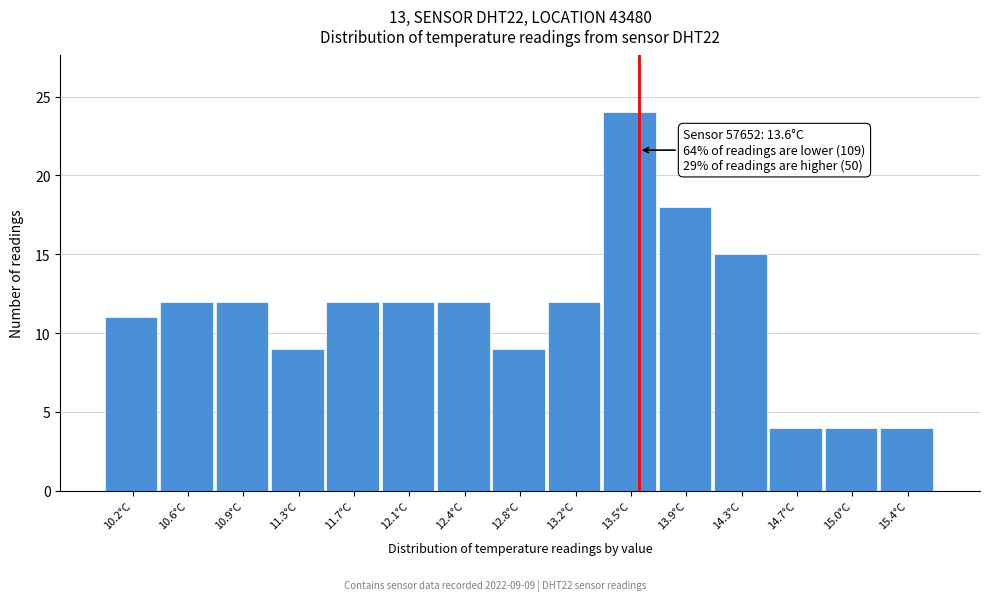

Which range on the x-axis has the tallest bar?

13.35 to 13.75